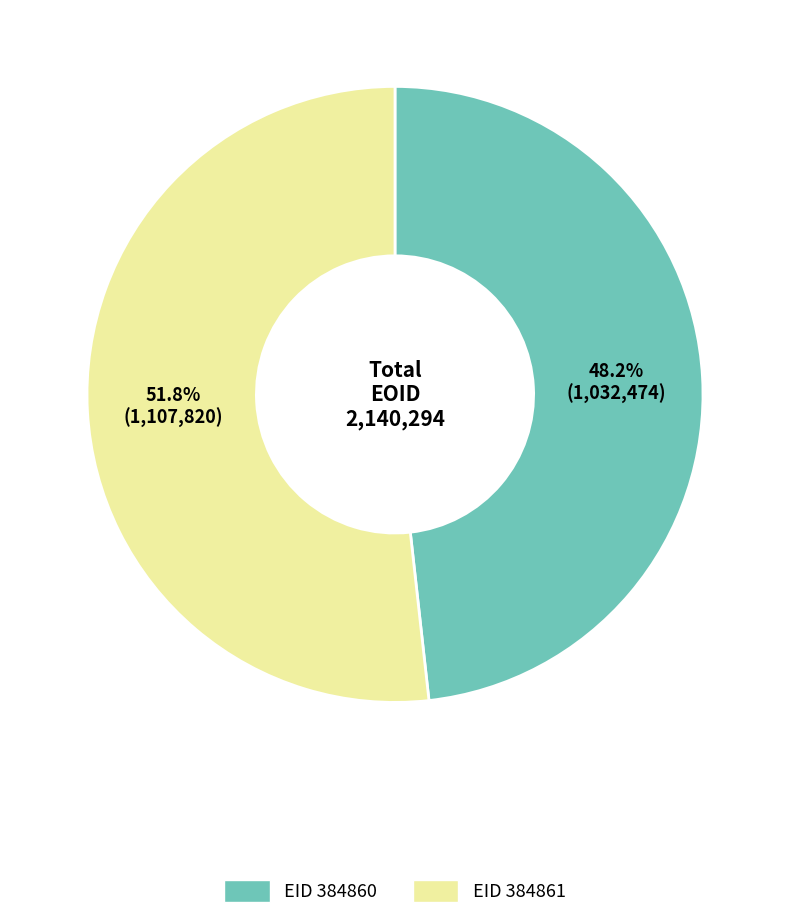

Does any single category account for the majority?

Yes